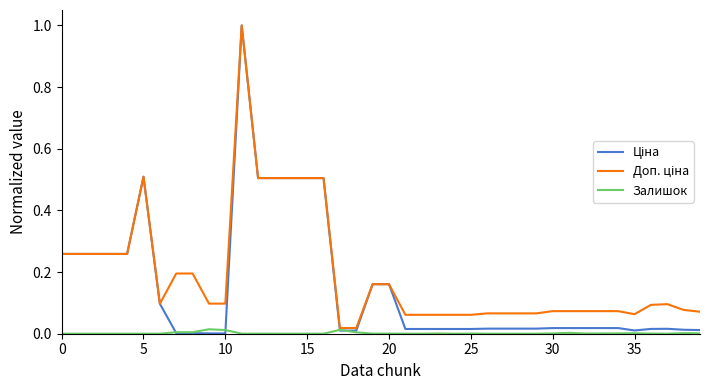

What is the maximum value shown in the chart?

1.0